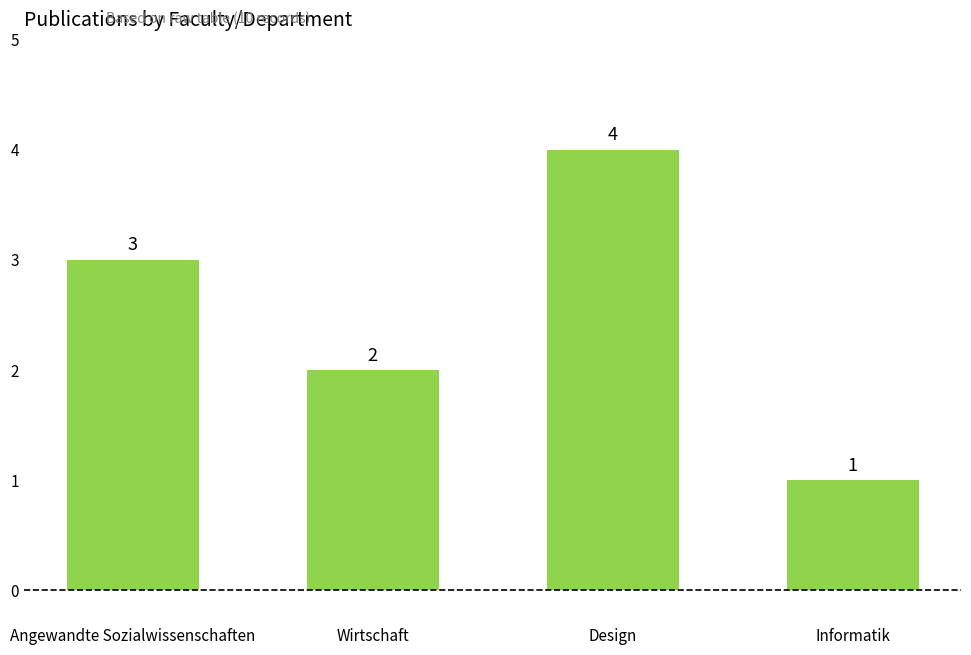

What is the change in value from Angewandte Sozialwissenschaften to Design?

+1